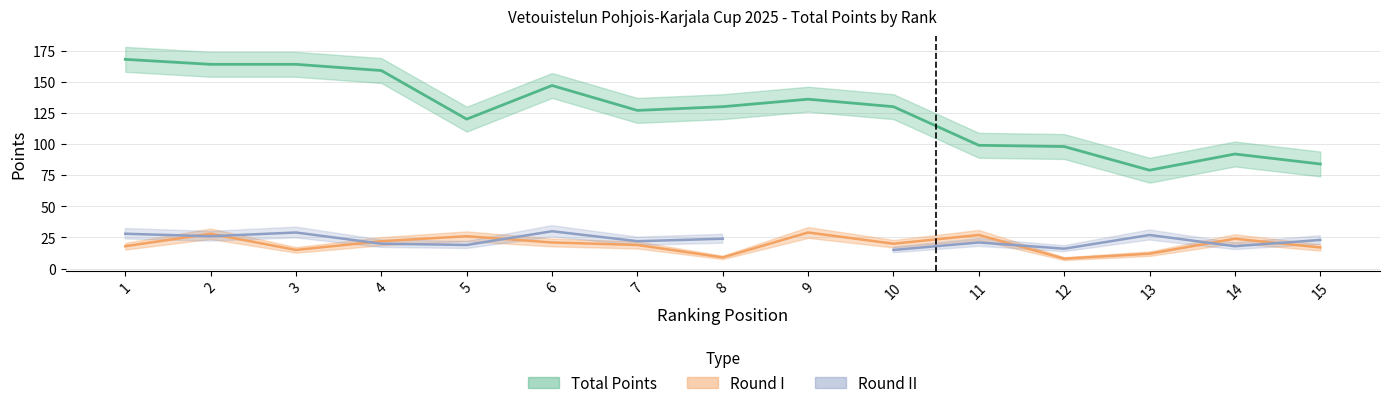

The Round II series shows 33.5 at 7. True or false?

False